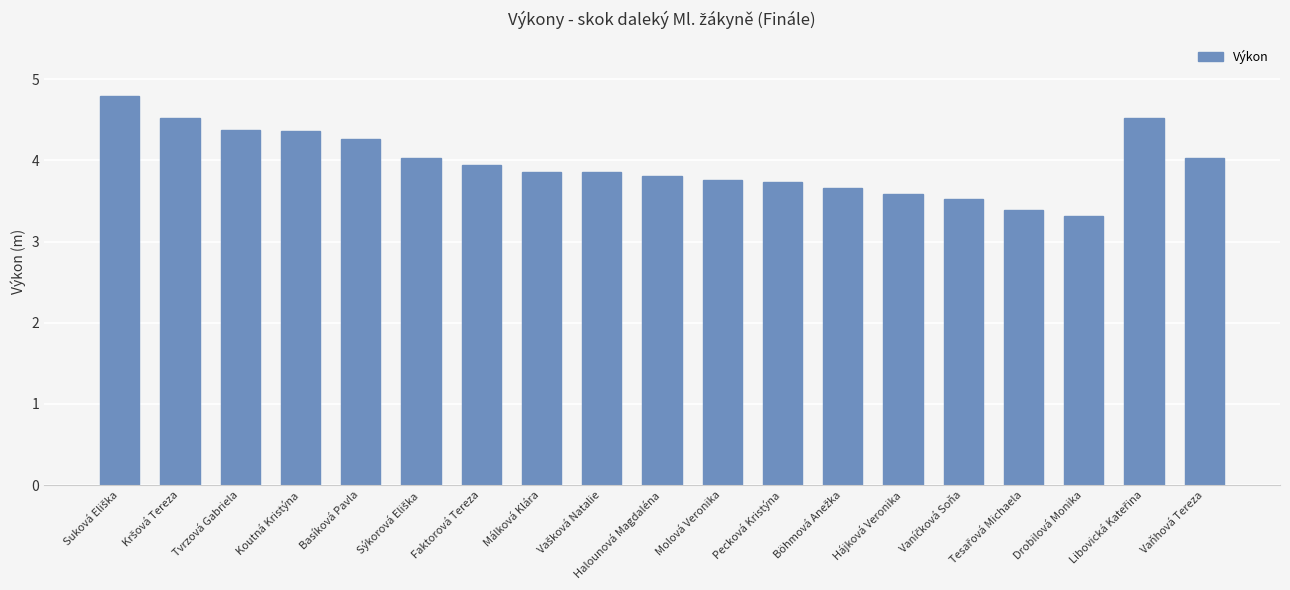

What is the value of the 18th bar from the left?

4.5